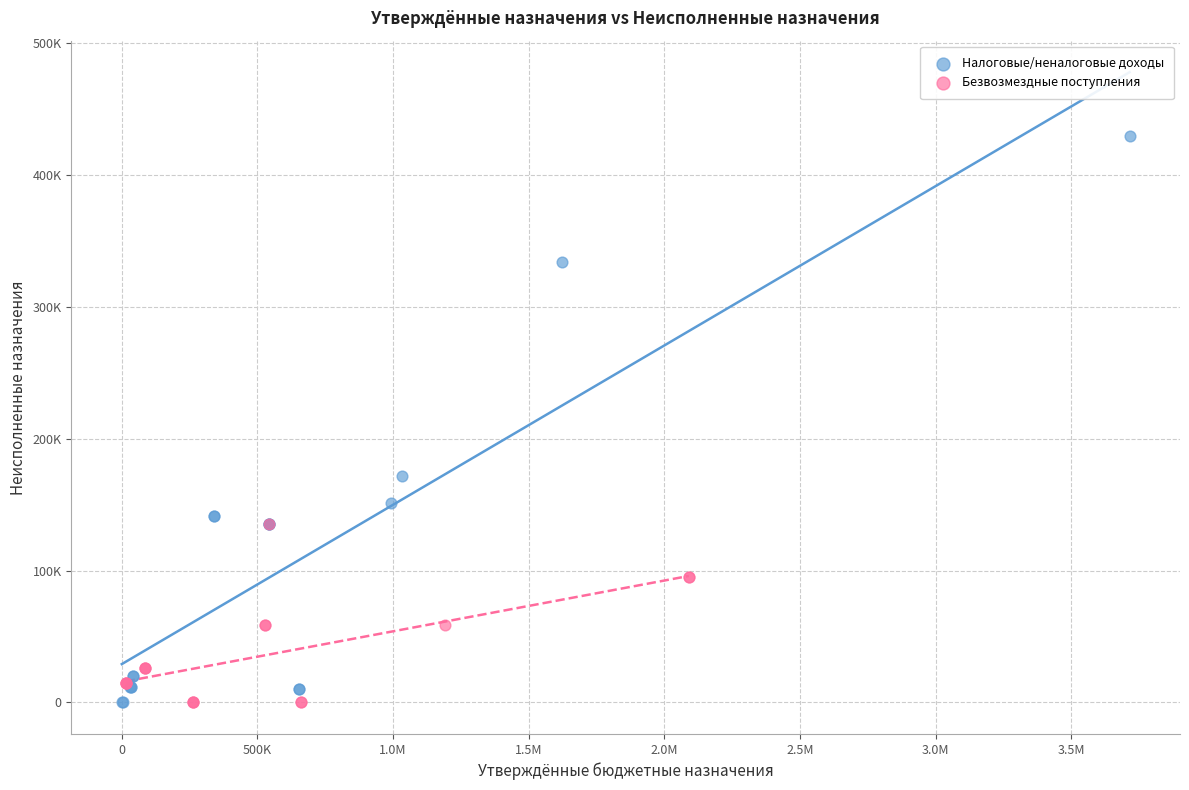

What are all the series names shown in the legend?

Налоговые/неналоговые доходы, Безвозмездные поступления